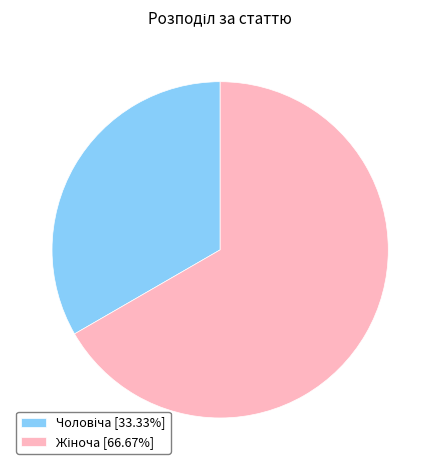

Is there a majority slice in this chart?

Yes